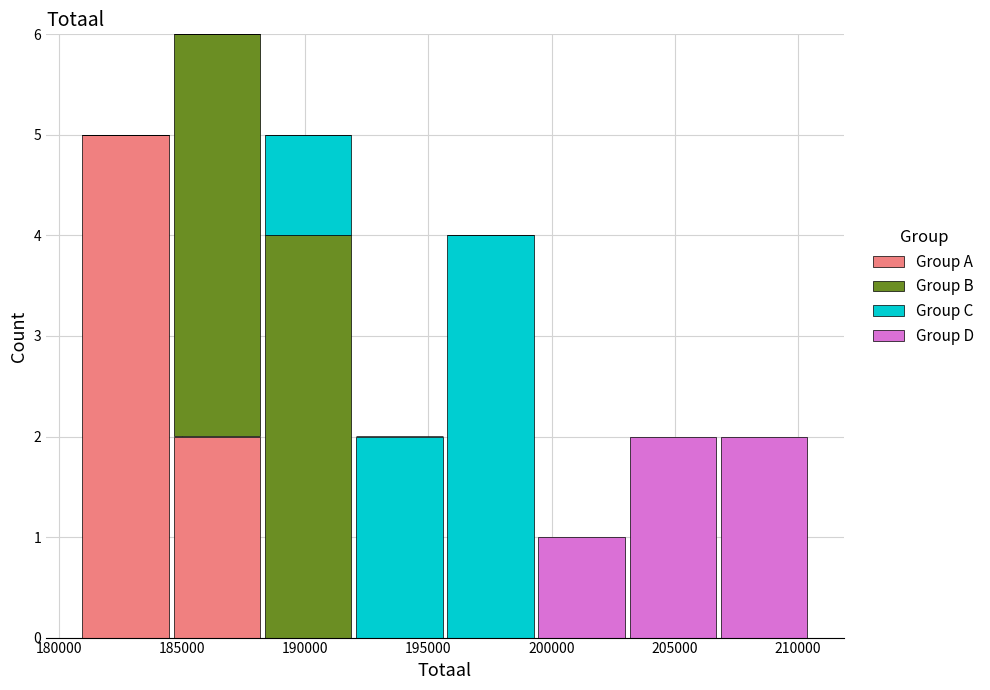

Which range on the x-axis has the tallest stacked bar (by total height)?

184500 to 188500